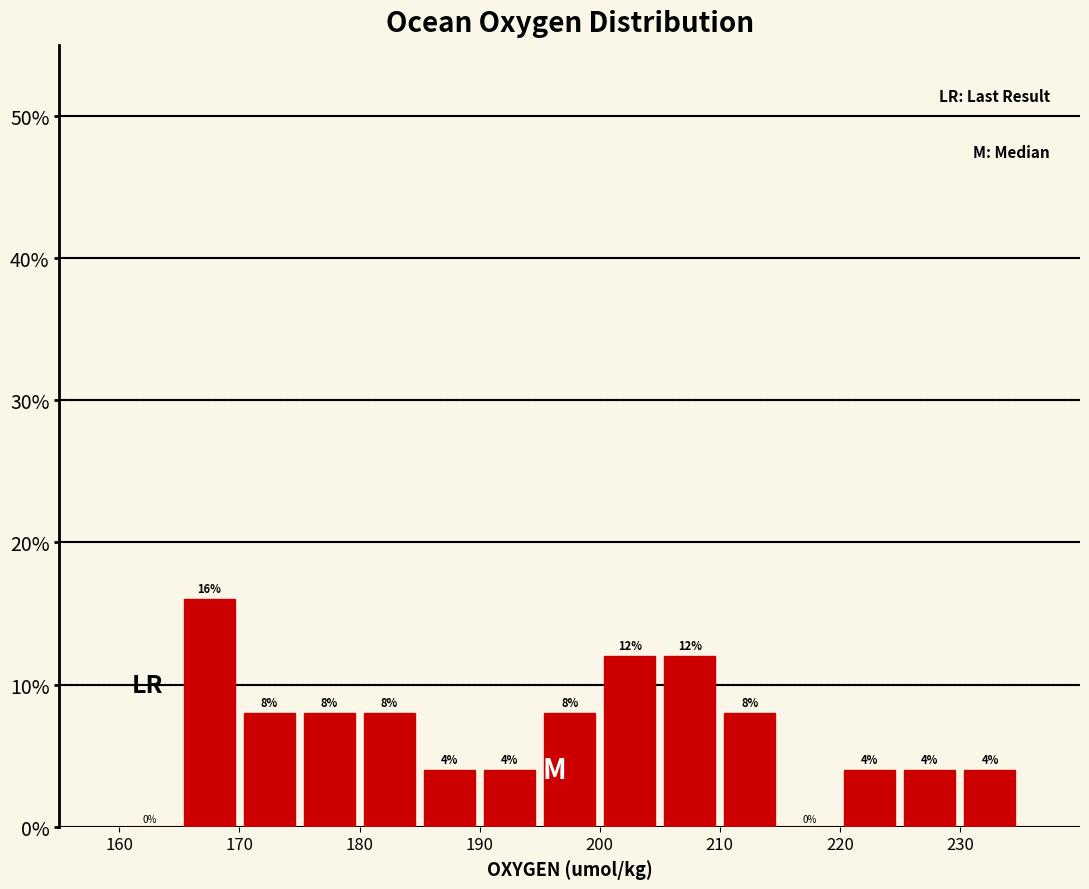

What is the height of the bar covering 195 to 200 on the x-axis?

8